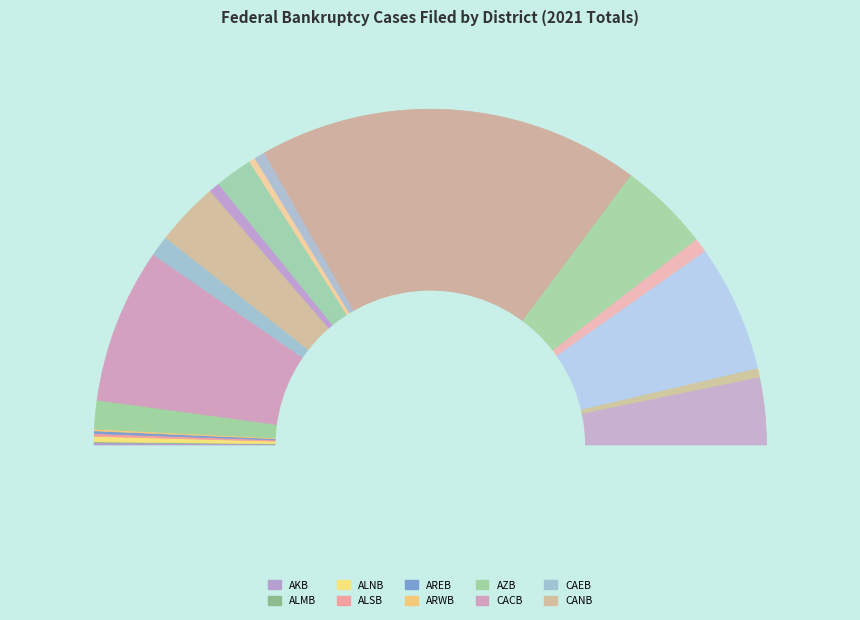

Does FLSB represent more than half of the total?

No